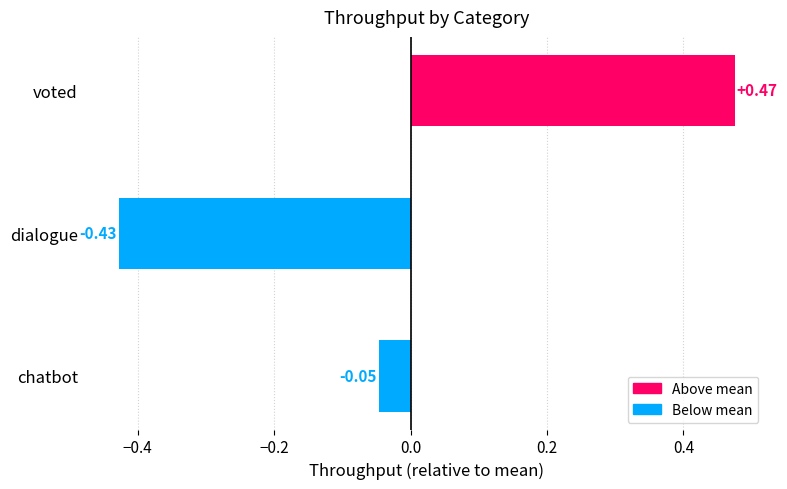

At which label is the value closest to 0?

chatbot